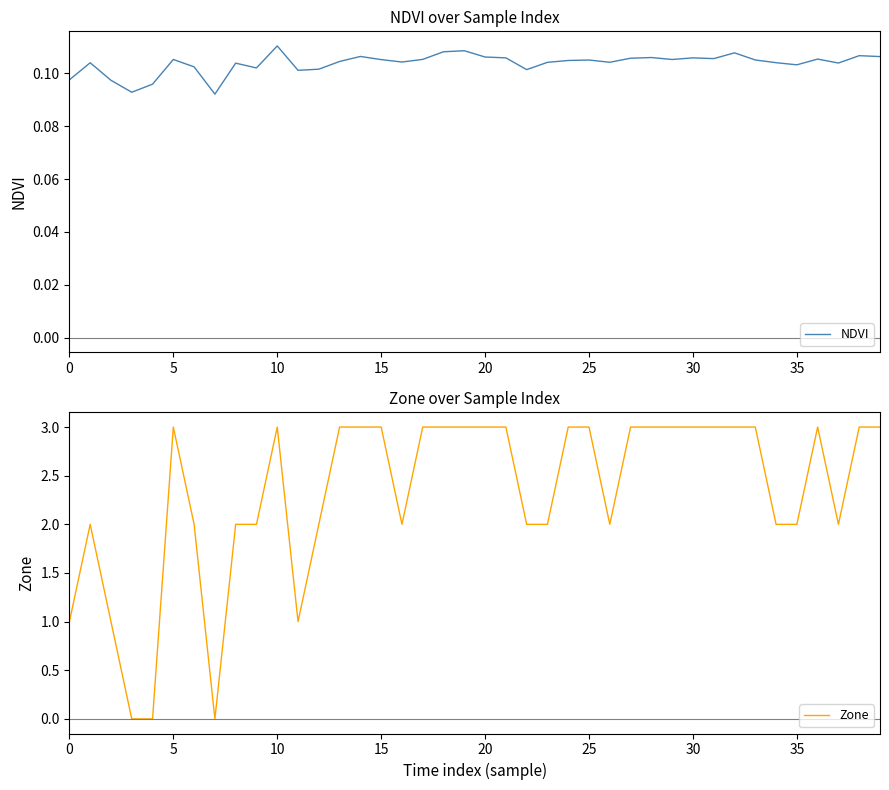

What is the difference between the maximum and minimum values in the Zone series?

3